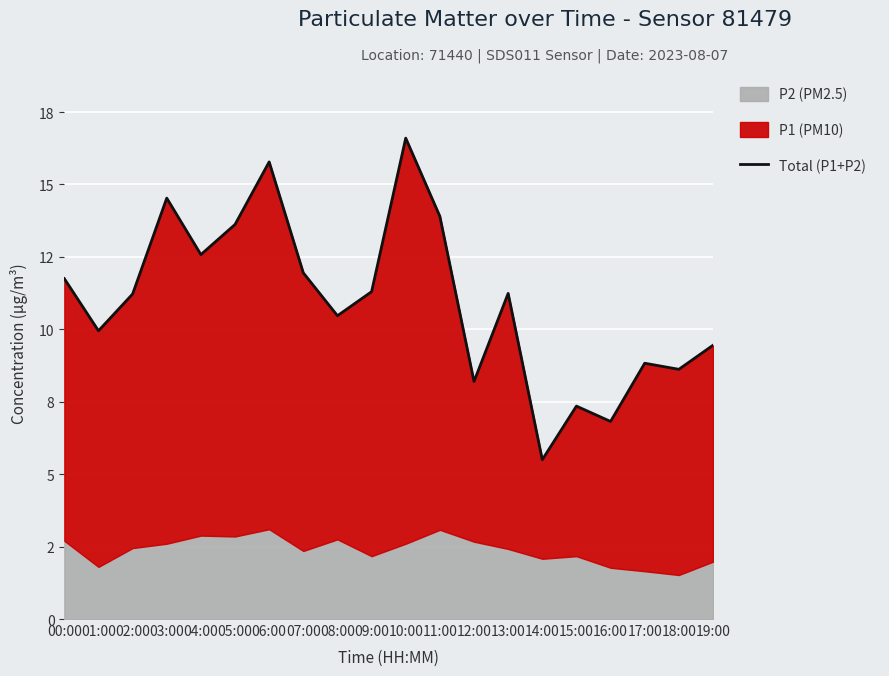

Where does the data first go above 11?

00:00